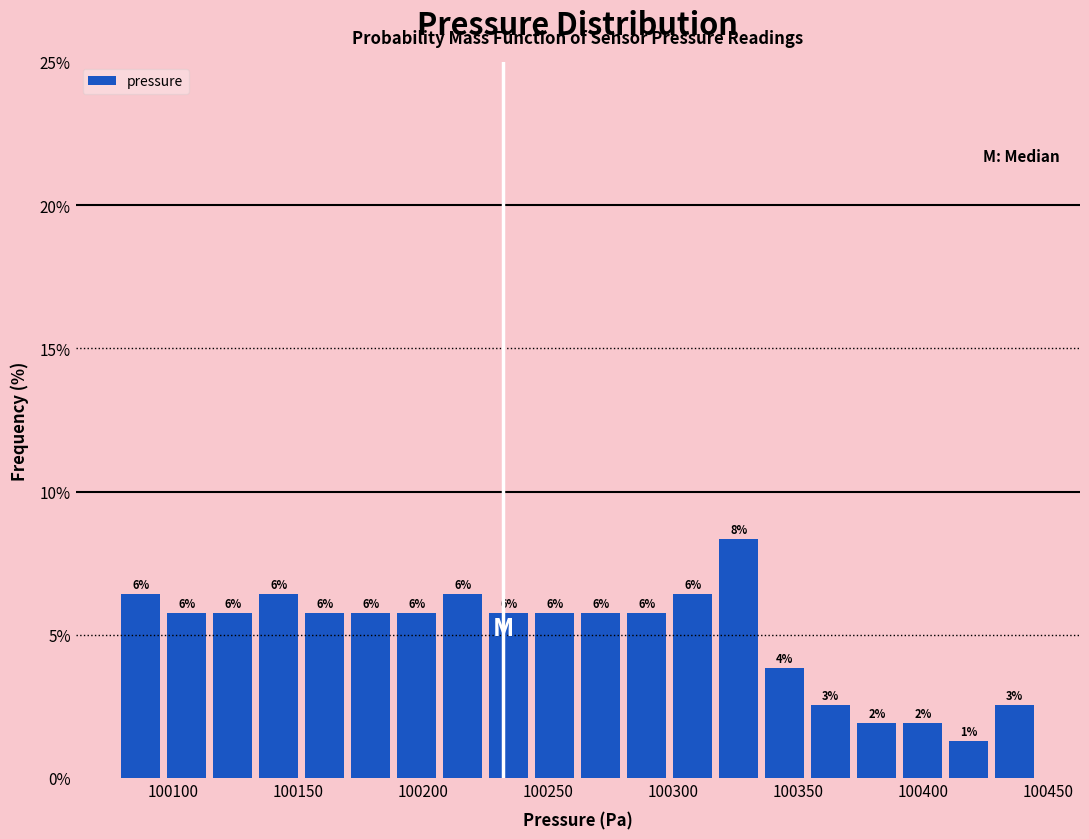

Read against the x-axis, roughly where is the centre of the tallest bar?

100325